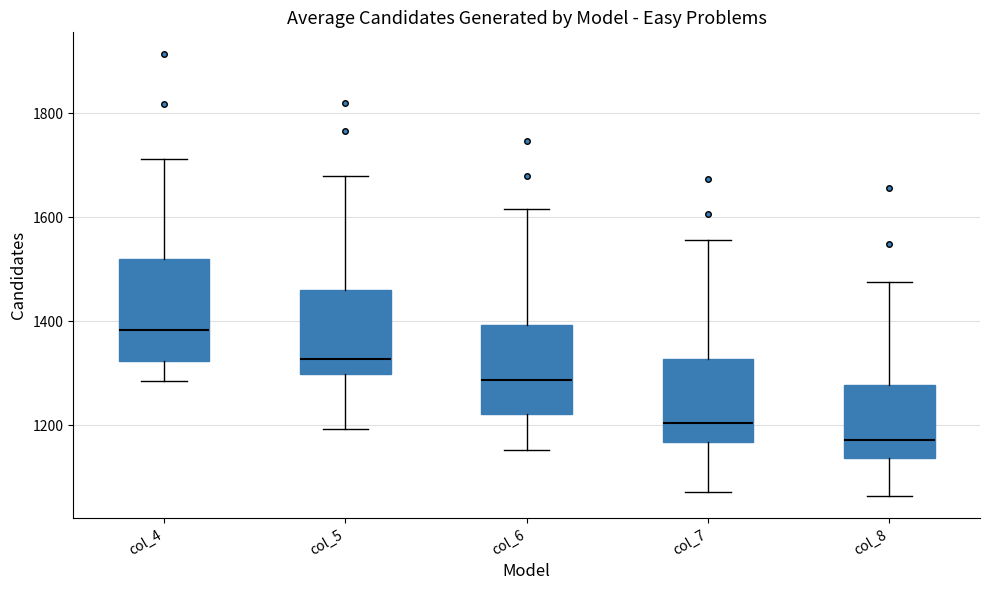

Which box's median line is the lowest?

col_8